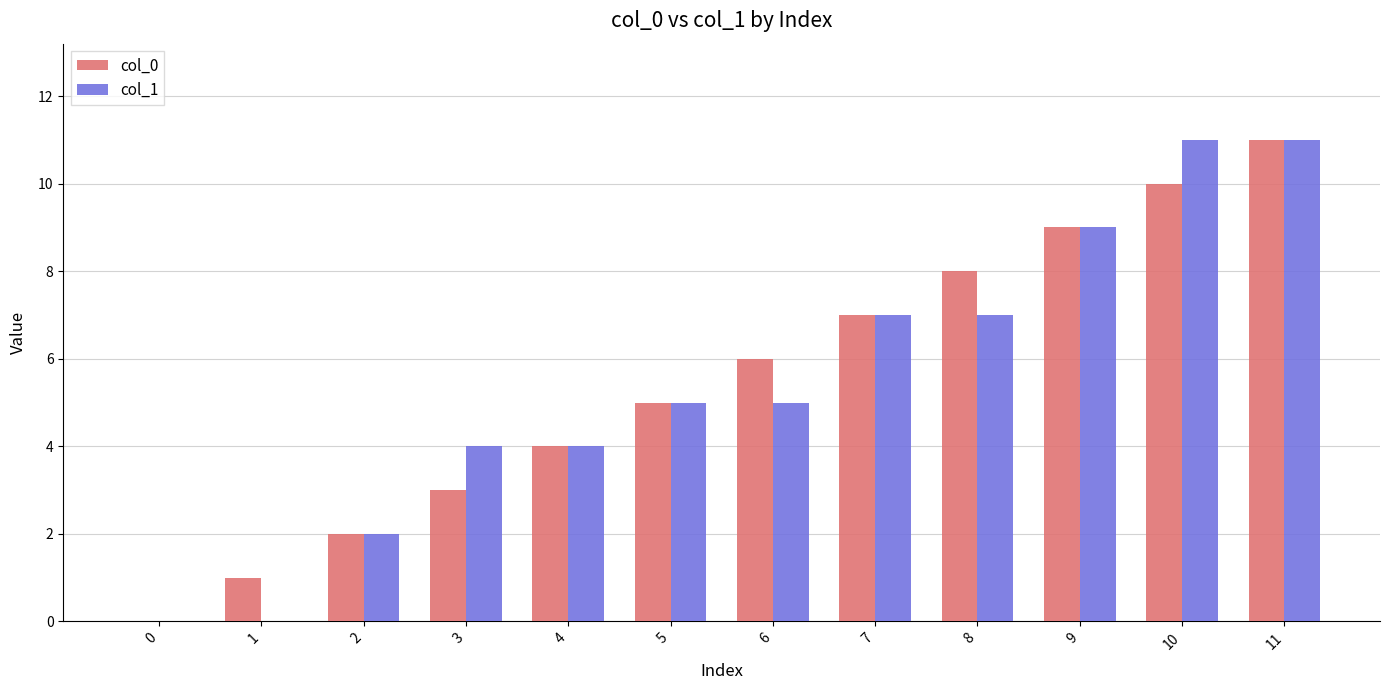

True or false: col_0 has a value of 11 at 11.

True